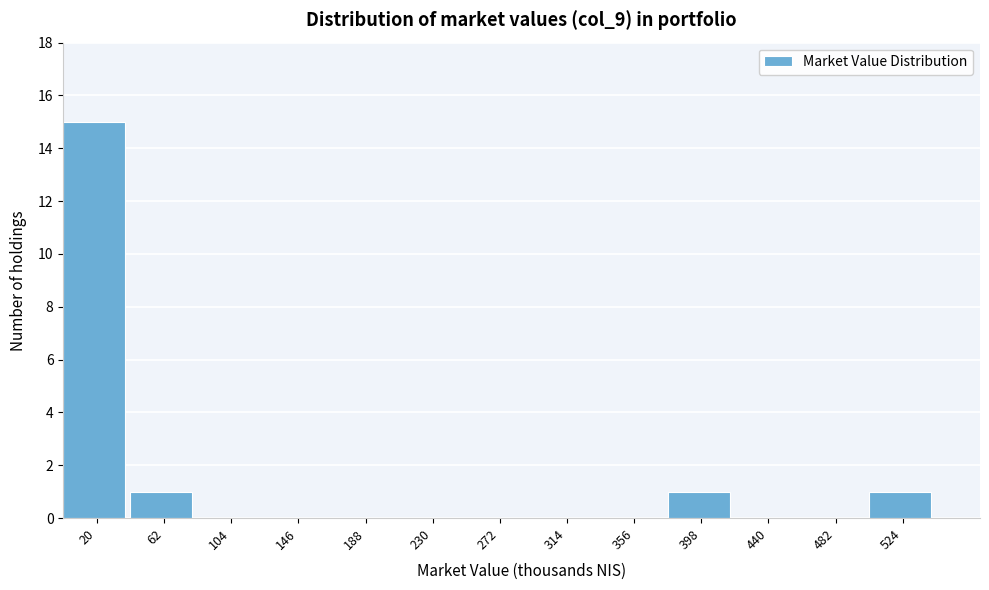

Over which range of the x-axis is the bar tallest?

0 to 40